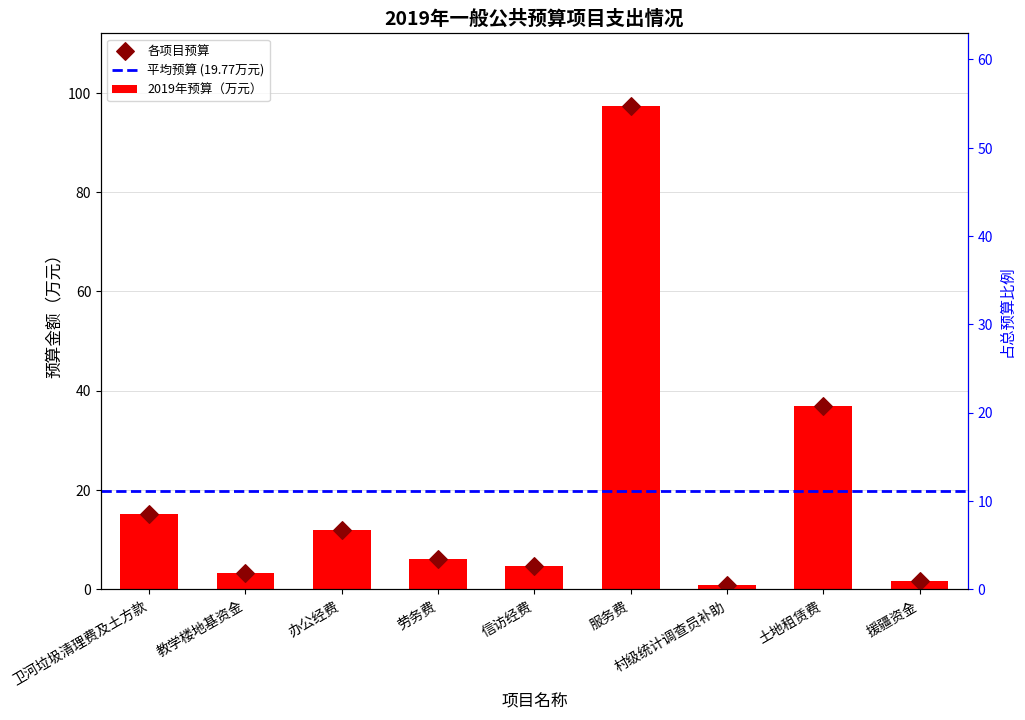

What is the change in value from 办公经费 to 村级统计调查员补助?

-11.1